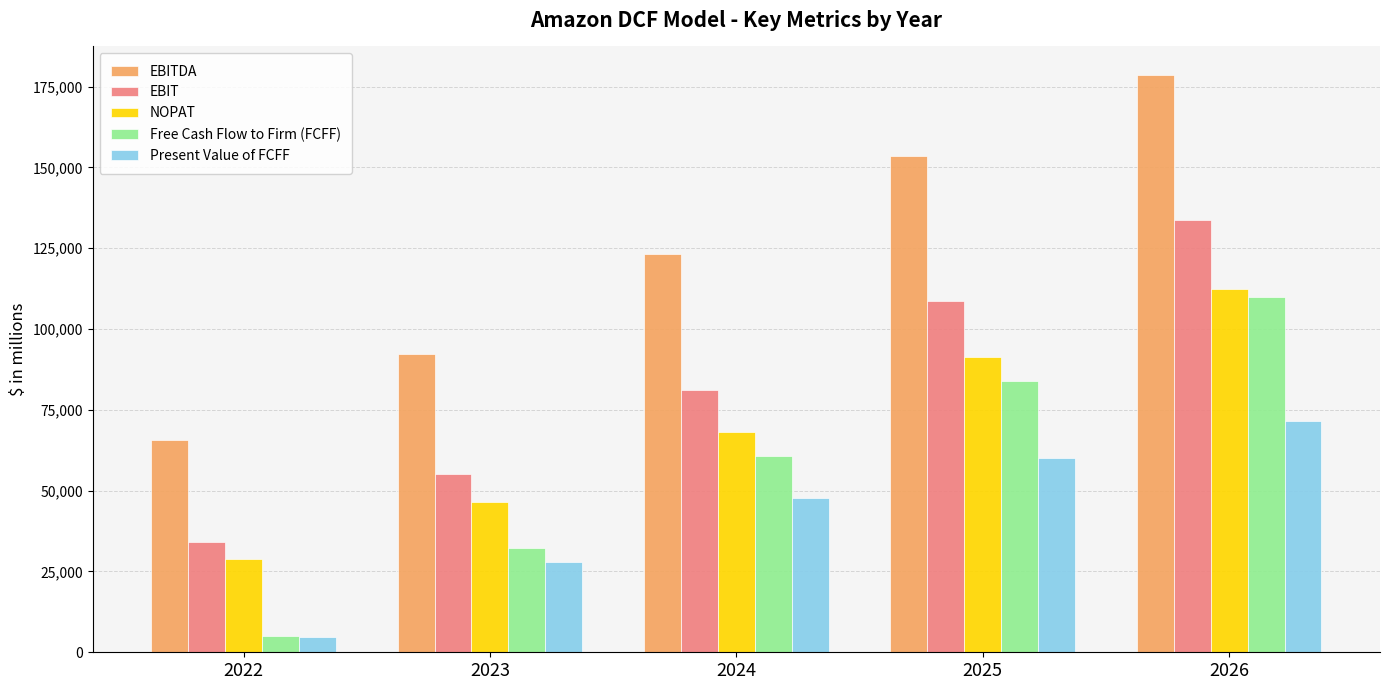

Are the bars grouped side by side (vs. stacked)?

Yes